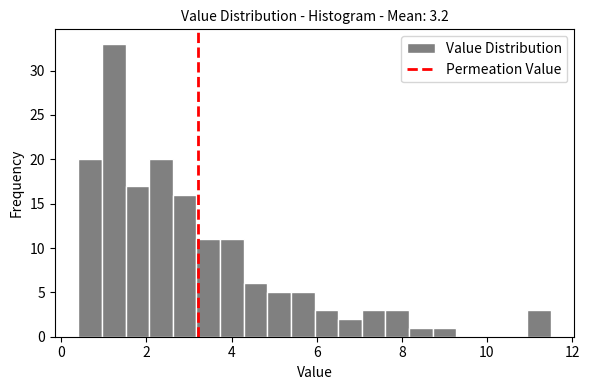

Read against the x-axis, roughly where is the centre of the tallest bar?

1.2